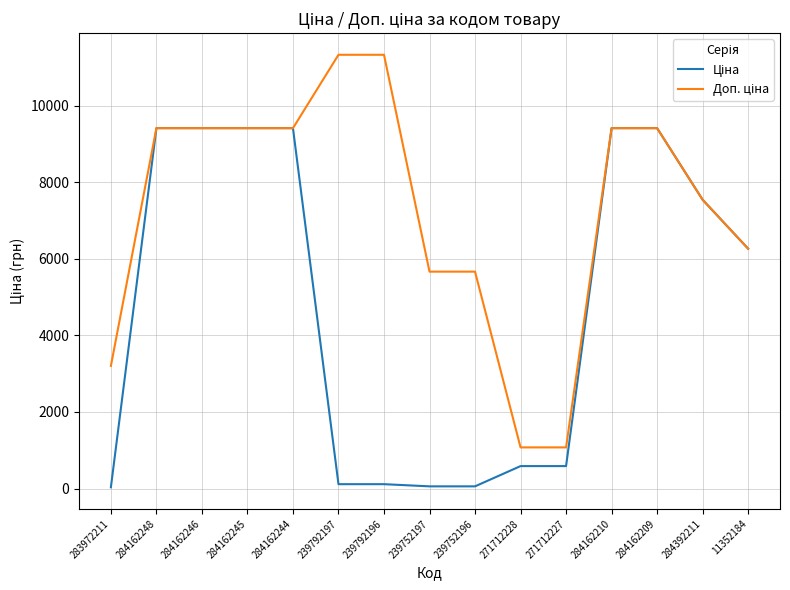

What is the greatest value displayed?

11334.0